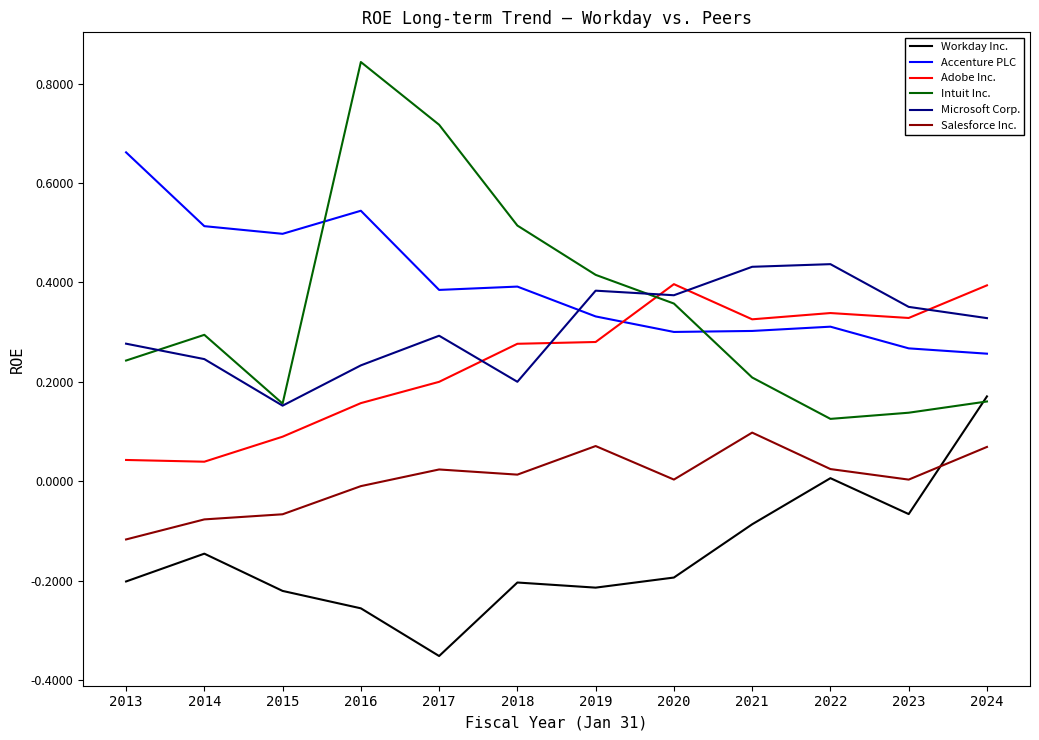

At 2023, list the series in order from smallest to largest.

Workday Inc., Salesforce Inc., Intuit Inc., Accenture PLC, Adobe Inc., Microsoft Corp.